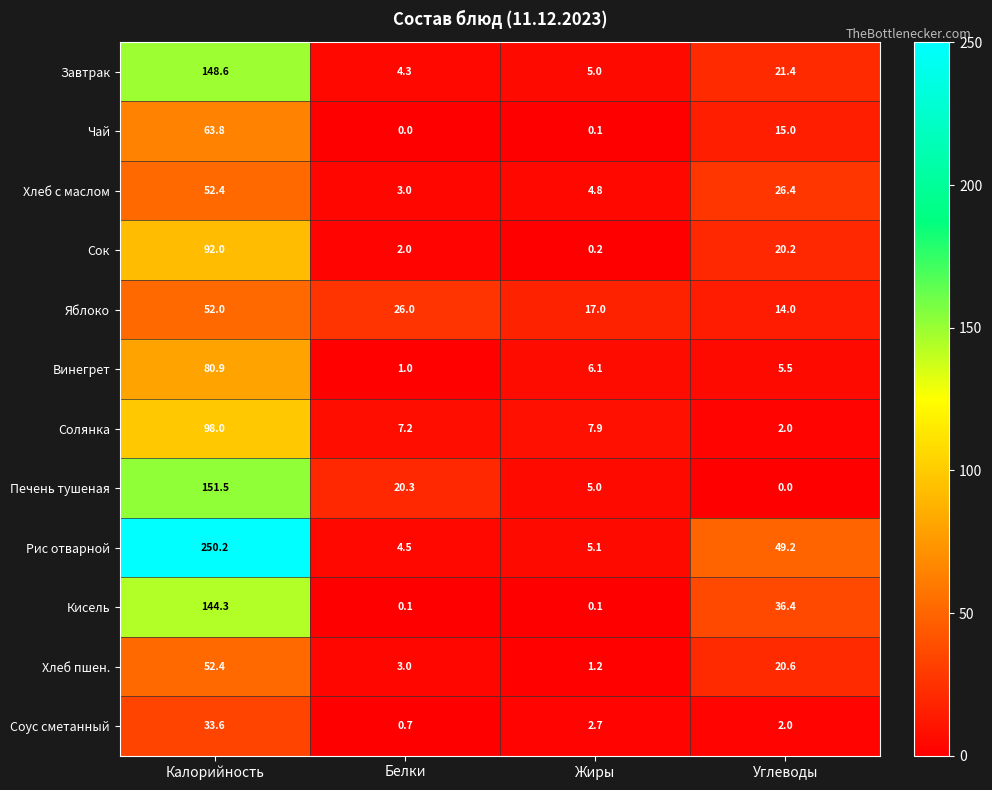

Is the value of Солянка at Калорийность greater than the value of Завтрак at Белки?

Yes